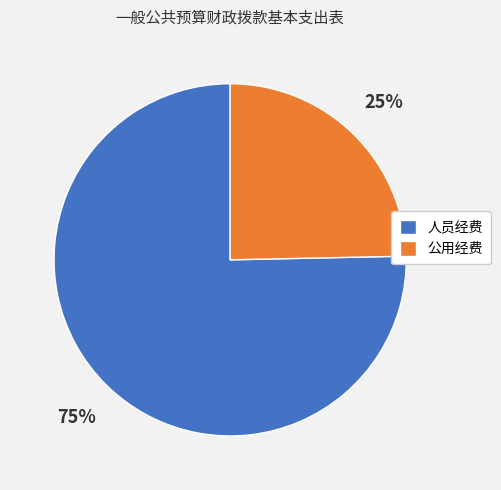

Approximately how many times larger is the value at 公用经费 compared to 人员经费?

0.3